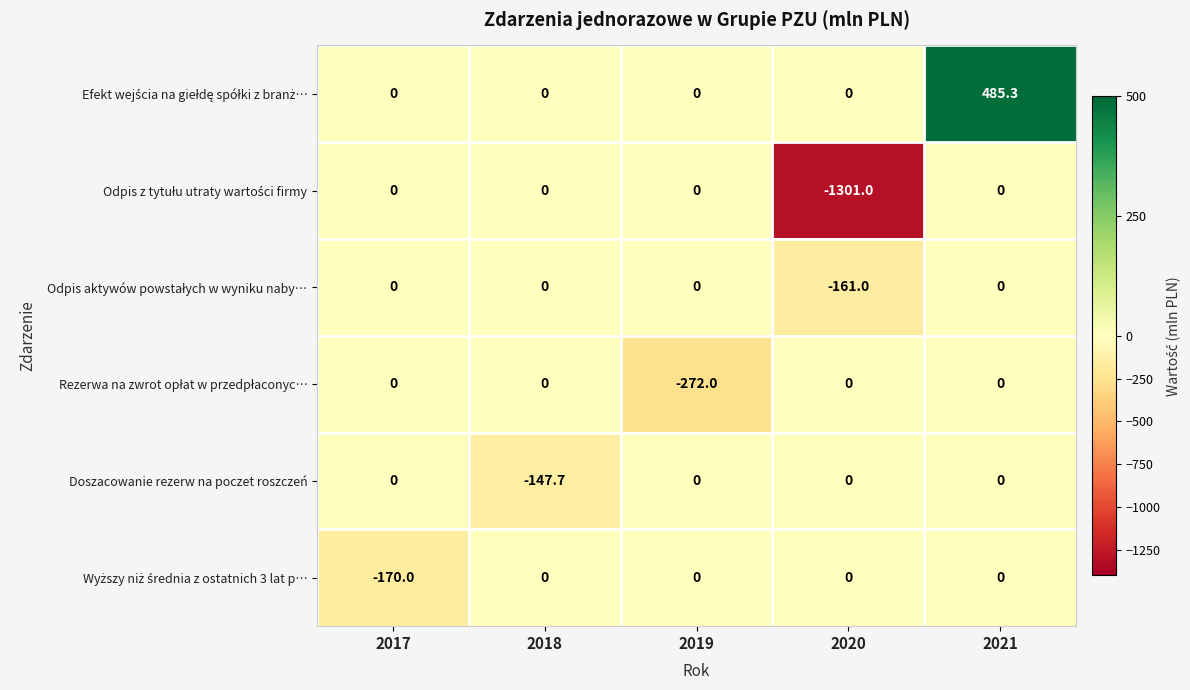

Which label corresponds to the smallest value in the chart?

2020